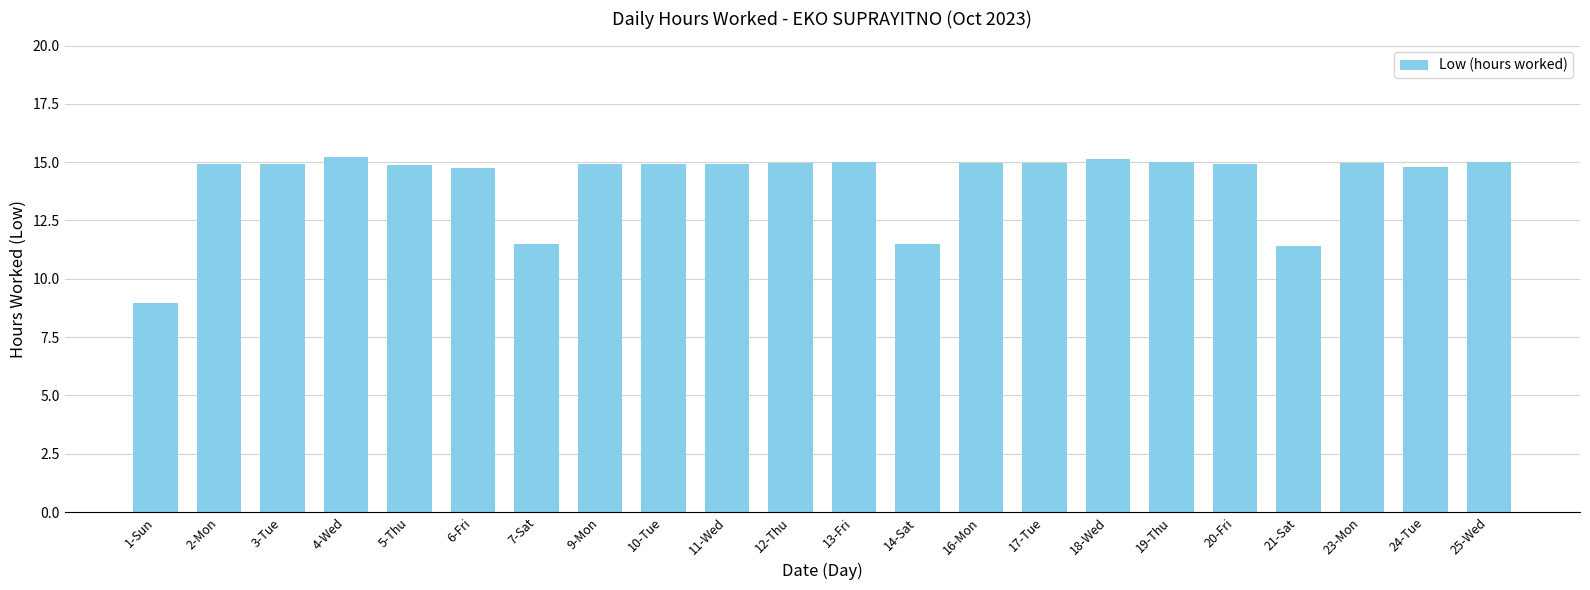

What is the value of the 14th bar from the left?

15.0